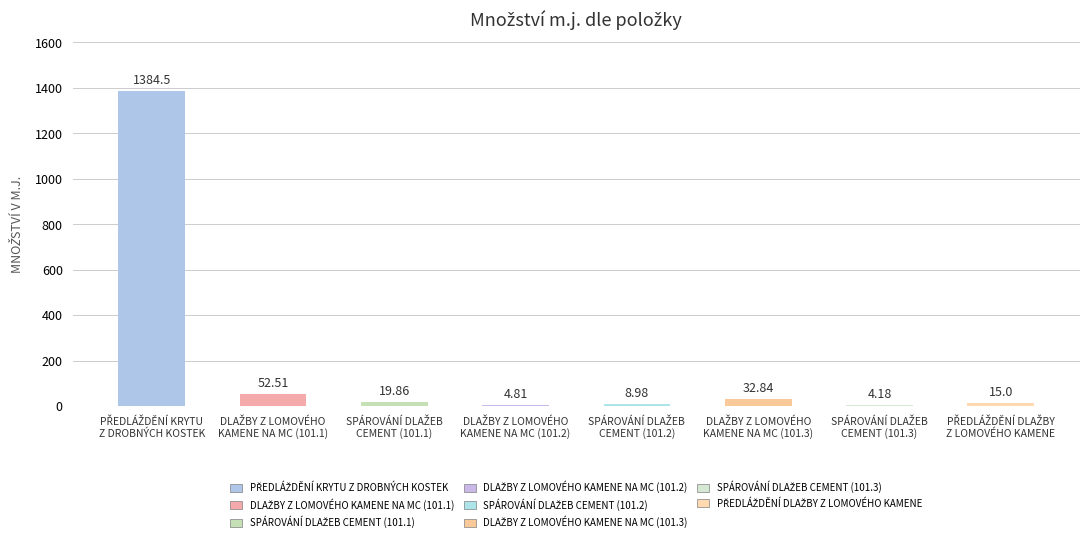

What is the sum of all values?

1522.7